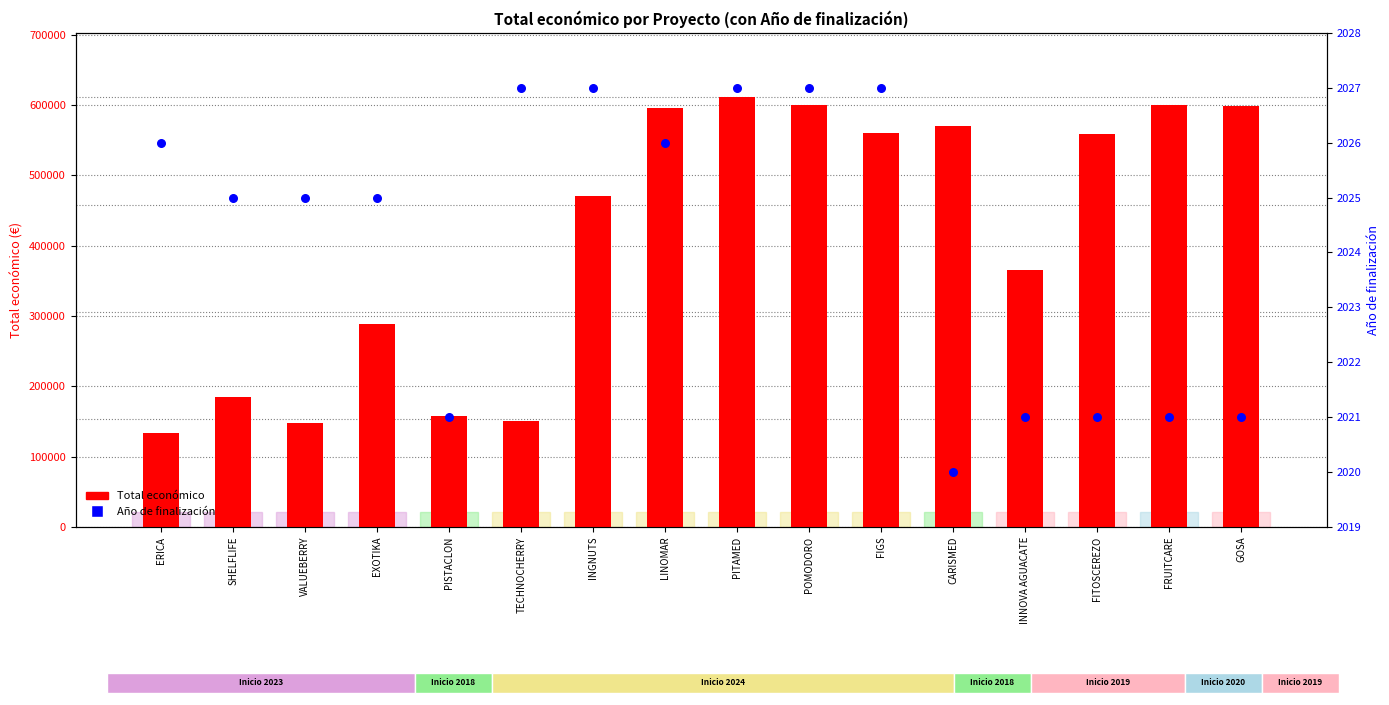

Which series has the largest total across all categories?

Total económico